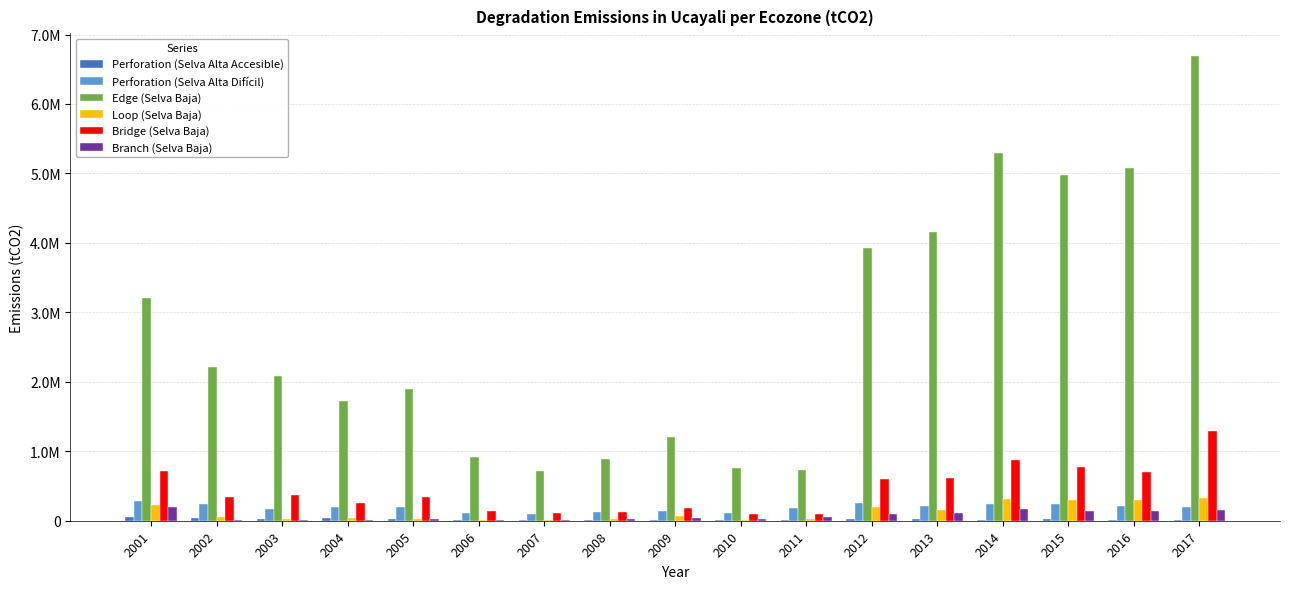

What is the highest value of the Loop (Selva Baja) series?

326254.7